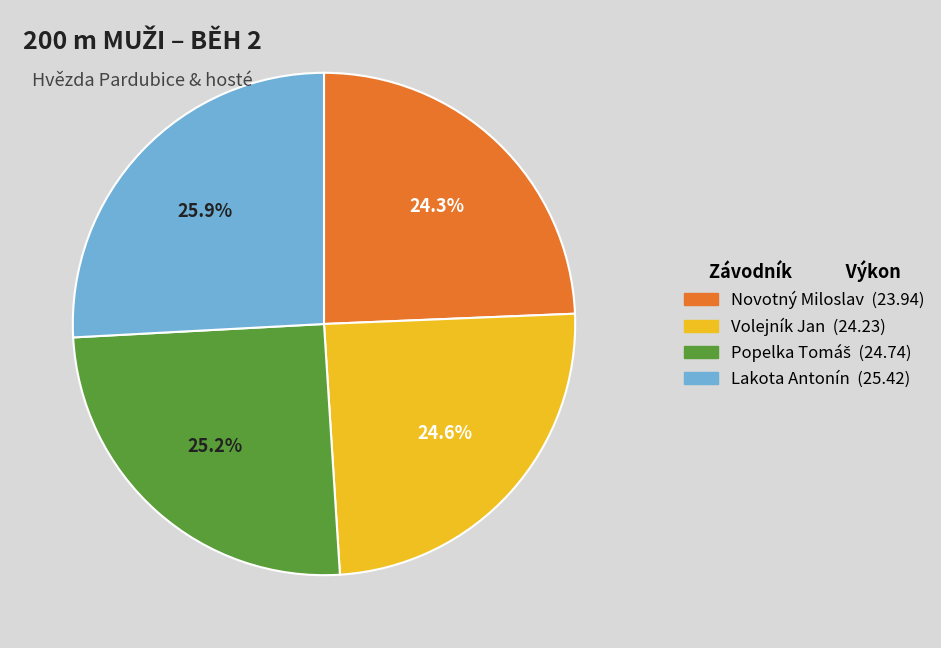

Which slice is the largest?

Lakota Antonín